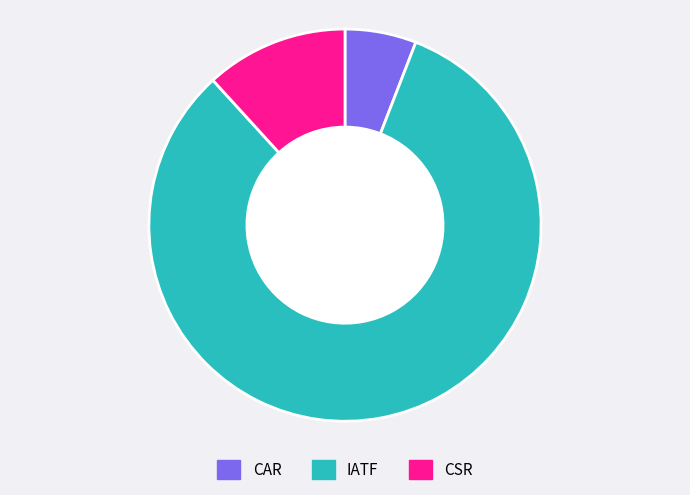

Is there a majority slice in this chart?

Yes